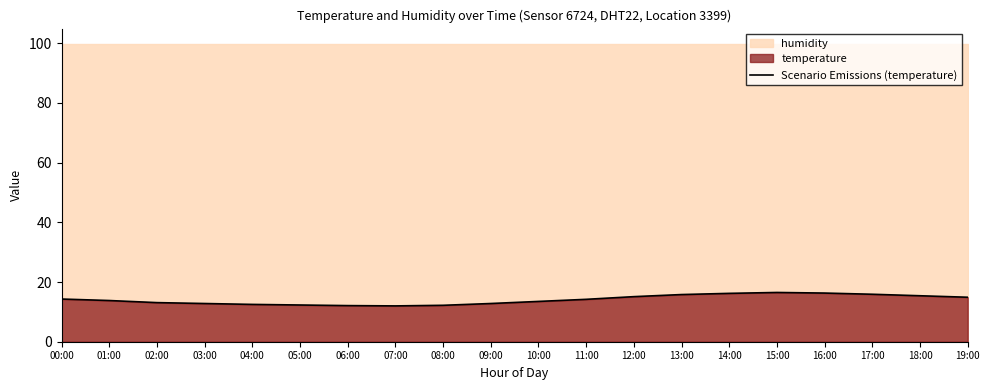

At which category does the data reach its first local peak?

15:00